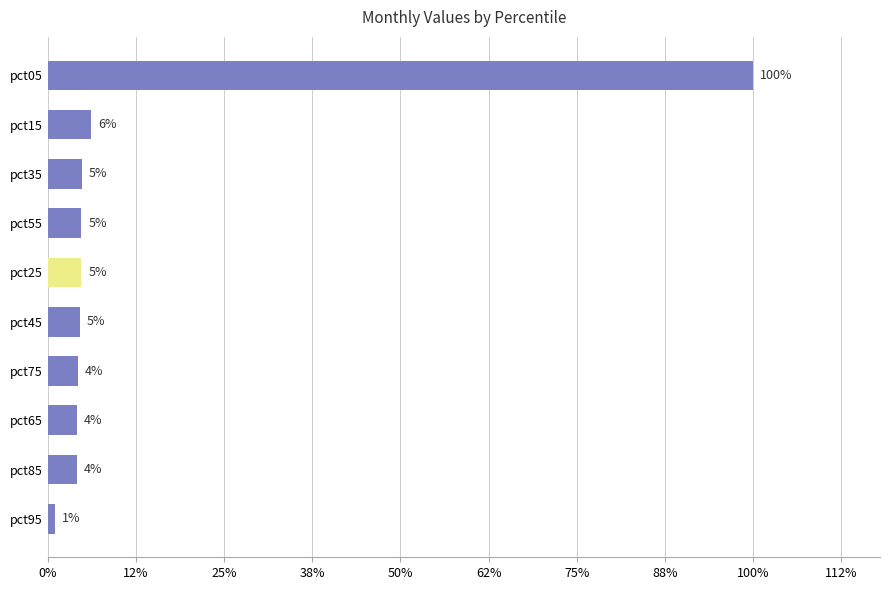

Does the chart contain any negative values?

No